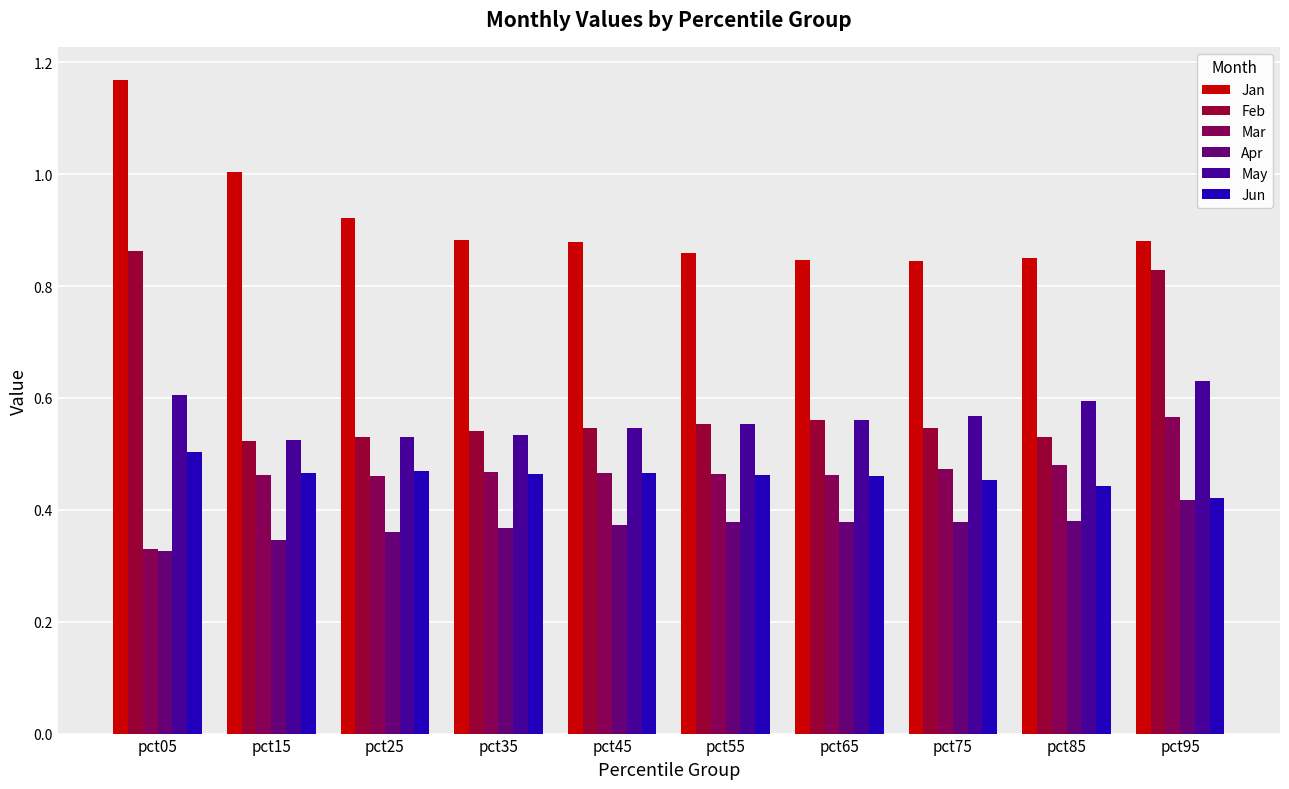

At which category is the sum across all series the highest?

pct05